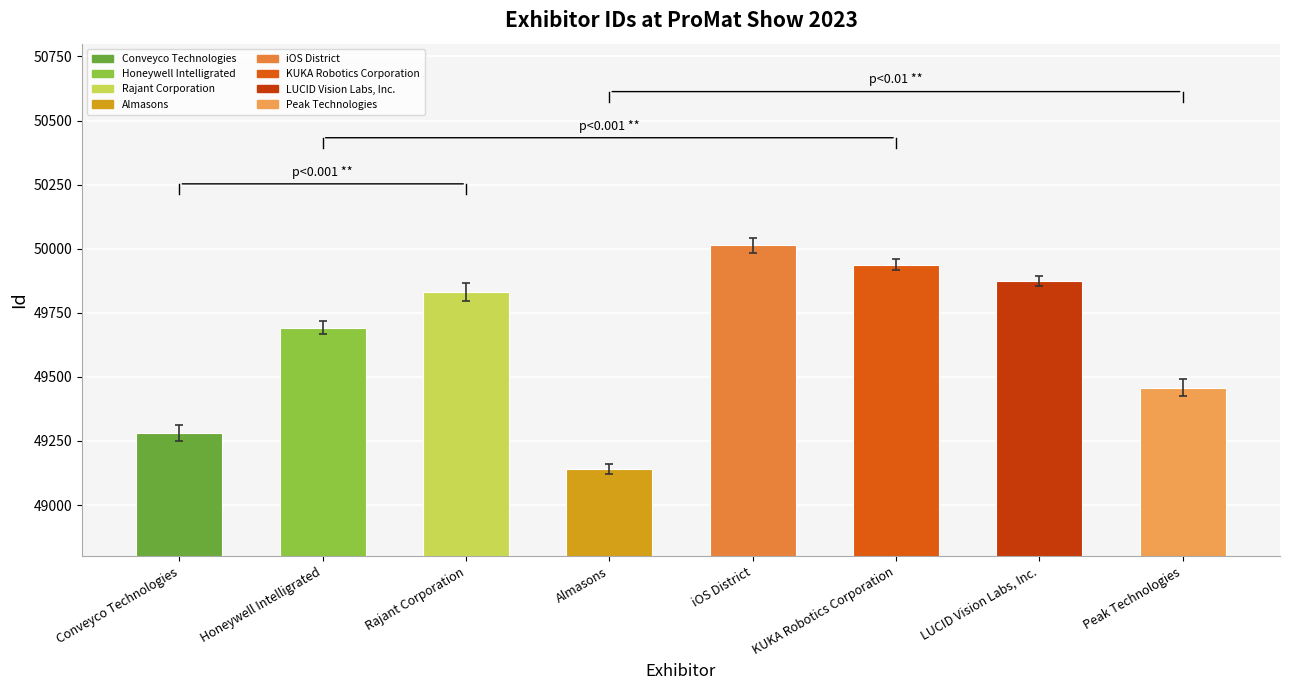

Which label corresponds to the smallest value in the chart?

Almasons